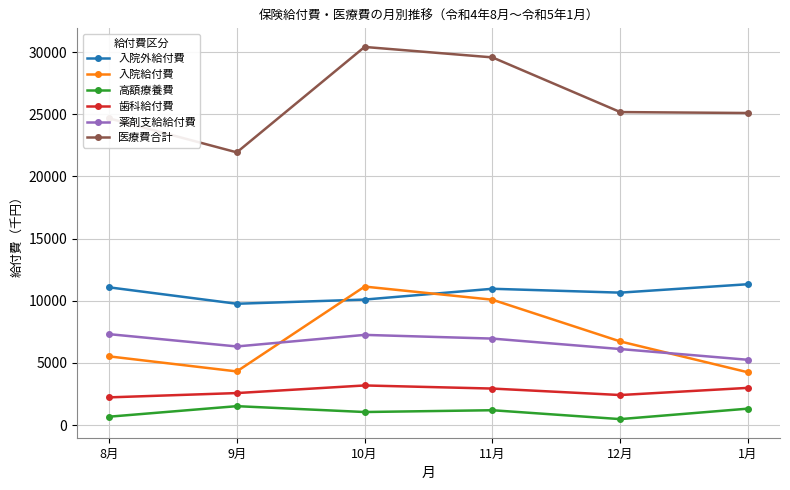

In 歯科給付費, how many points are higher than both neighbors (excluding endpoints)?

1